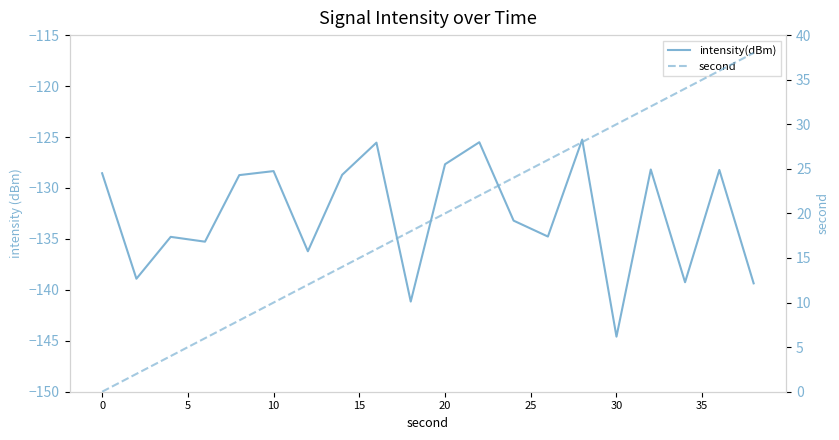

What is the difference between the maximum and minimum values in the second series?

38.0